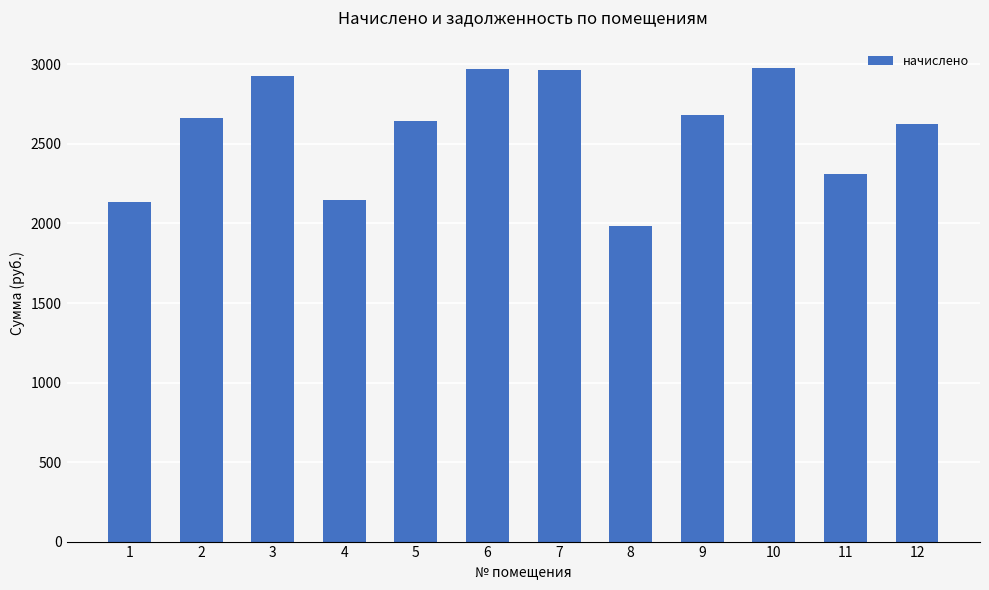

What is the change in value from 3 to 12?

-304.3